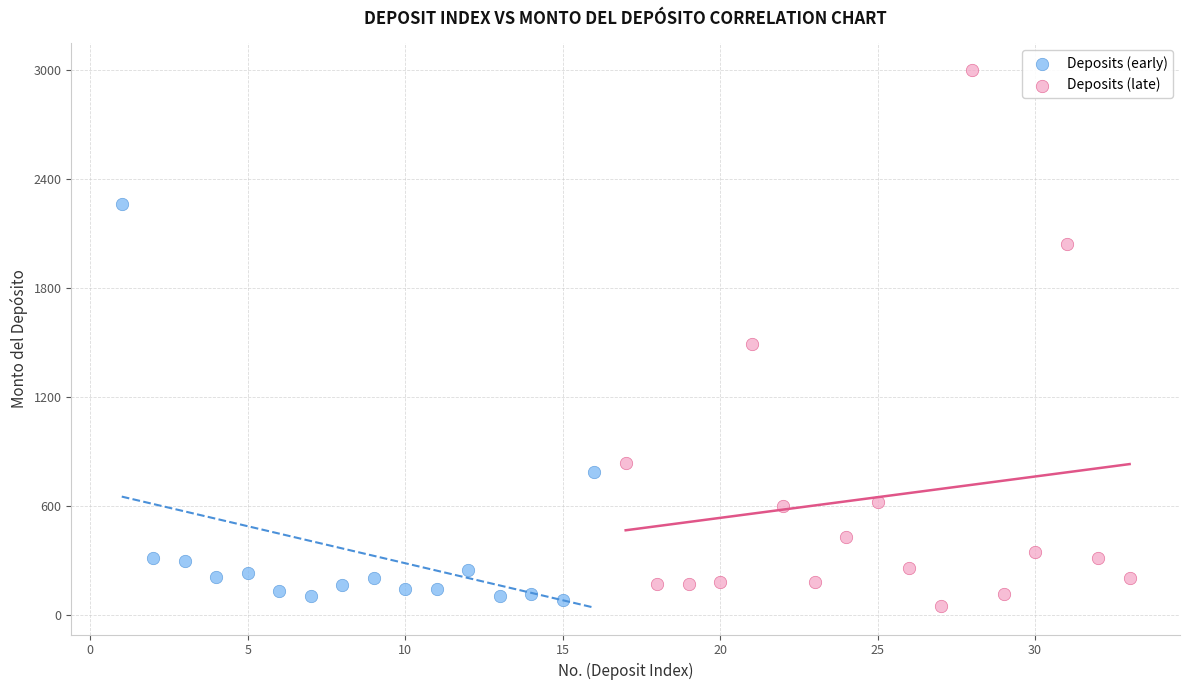

Which series reaches the minimum Y coordinate?

Deposits (late)